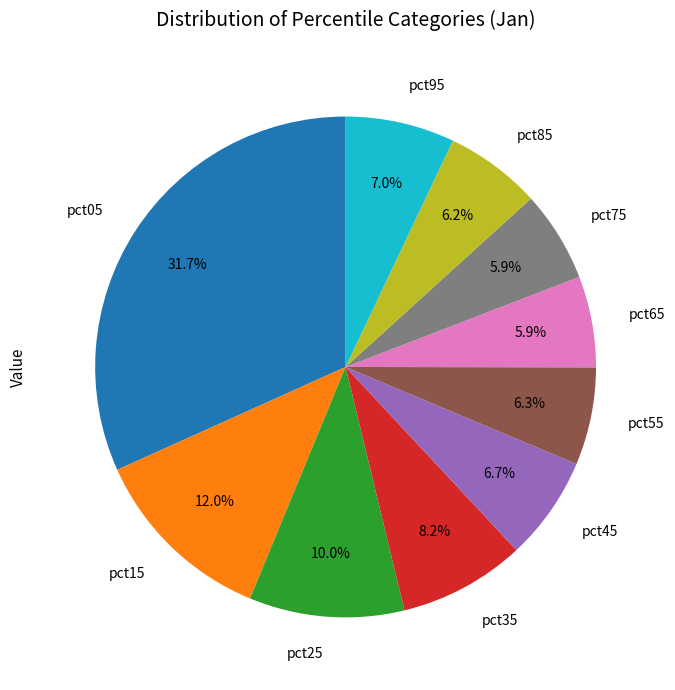

To the nearest percent, what percentage of the pie is pct15?

12%